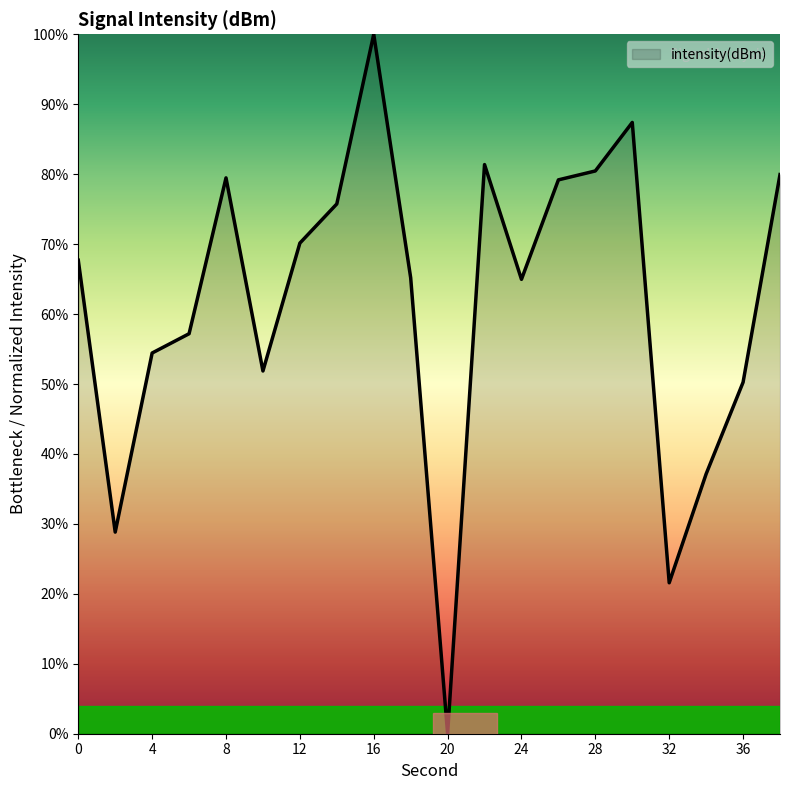

What is the maximum value shown in the chart?

100.0